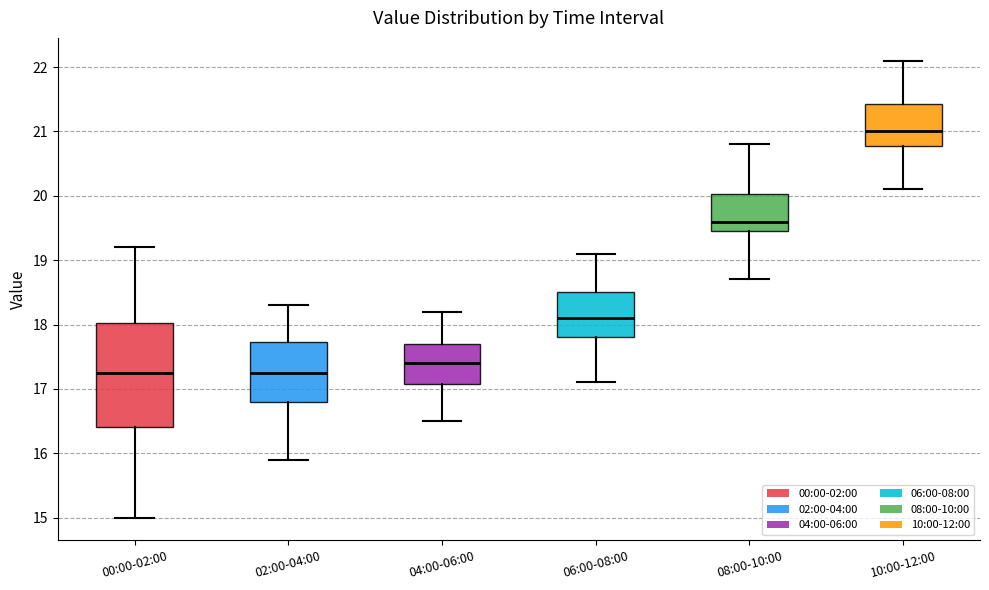

Comparing the boxes themselves (not the whiskers), which one is the tallest?

00:00-02:00